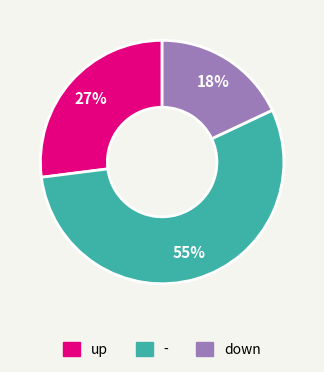

What is the largest slice in the pie chart?

-